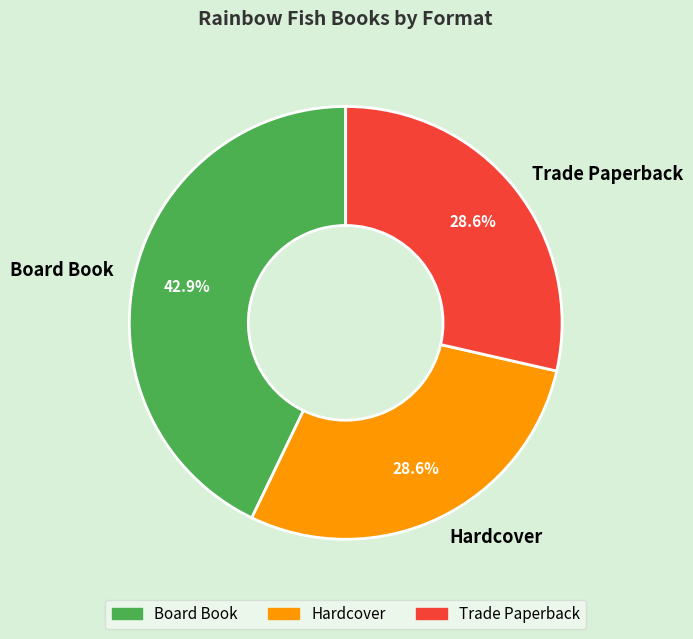

How many slices are in this pie chart?

3